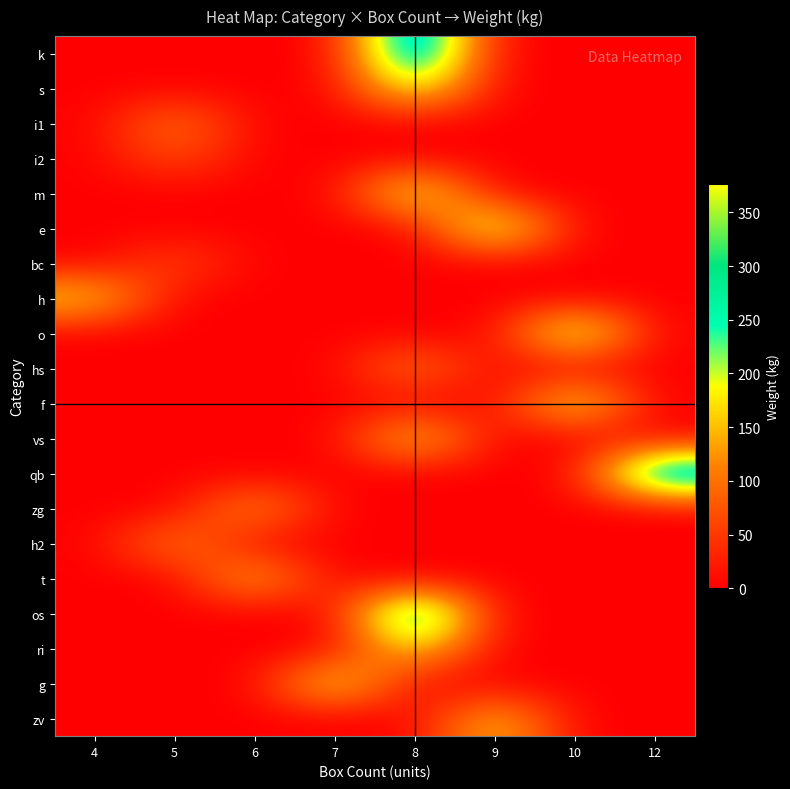

What is the difference between the highest and lowest values at 4?

180.9